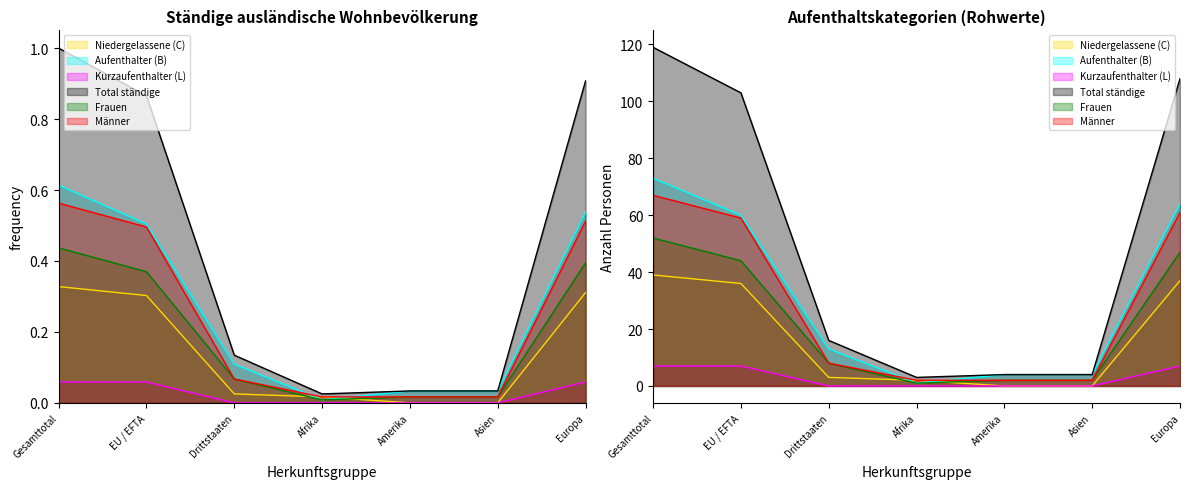

True or false: Kurzaufenthalter (L) and Total ständige cross at least once.

False